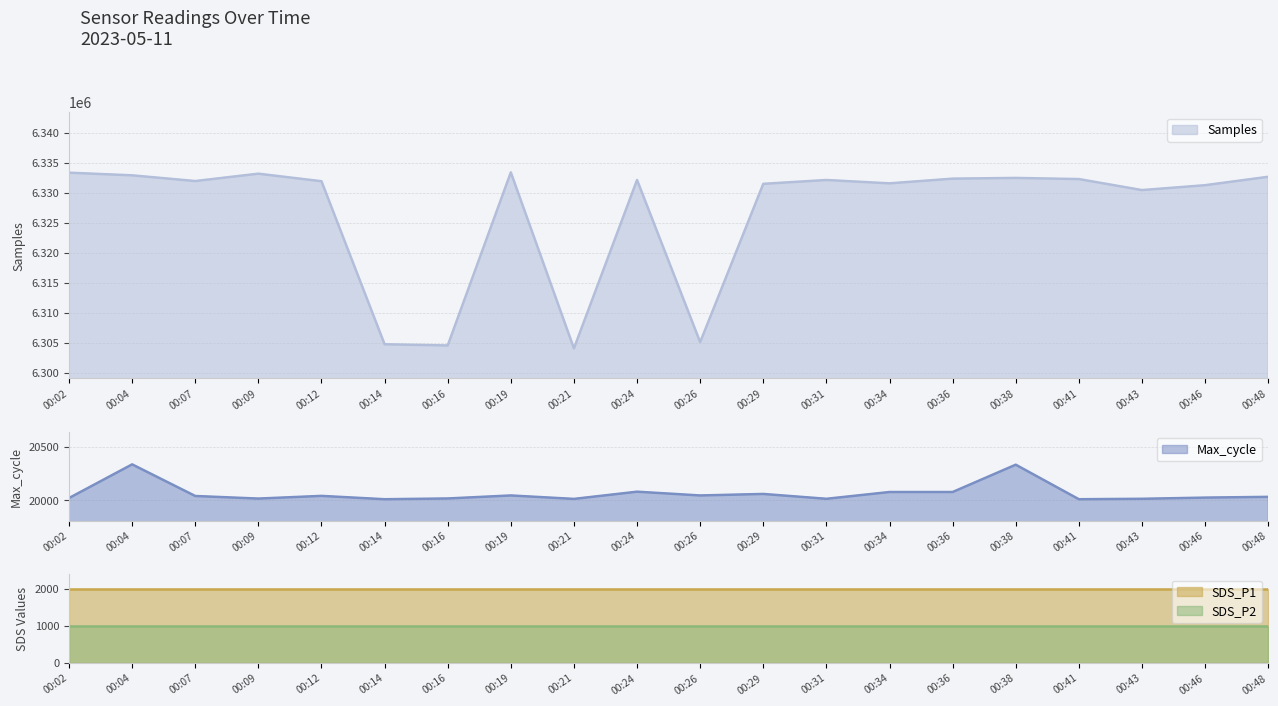

True or false: Samples and SDS_P1 cross at least once.

False